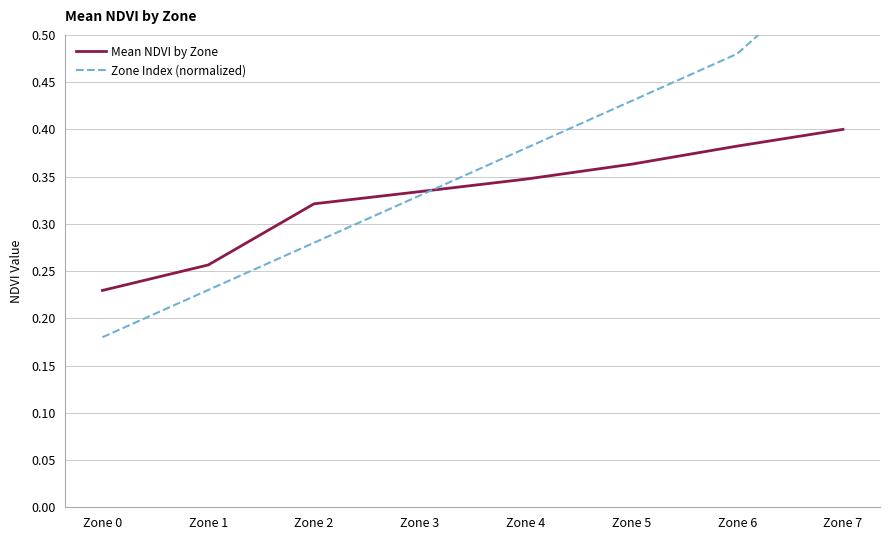

How many lines are shown in the chart?

2